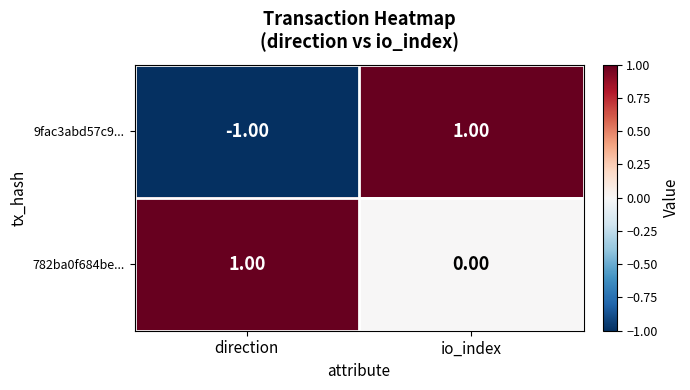

At which label does 9fac3abd57c9... reach its peak?

io_index